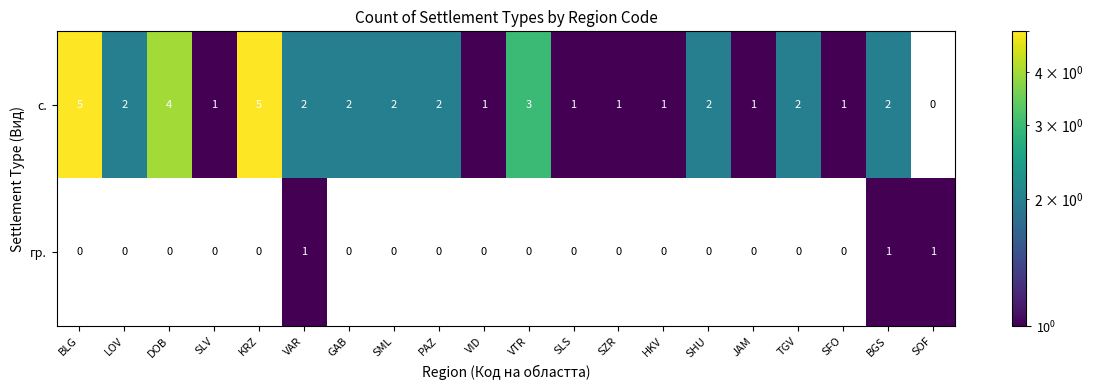

Which has a higher value, VTR or DOB?

DOB